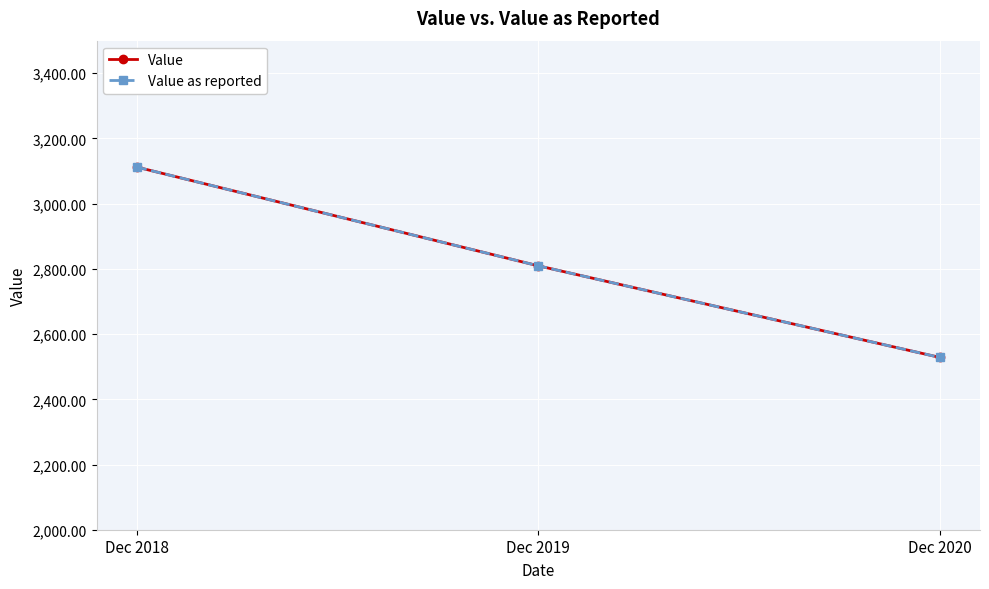

The value of Value at Dec 2019 is 2809.5. True or false?

True